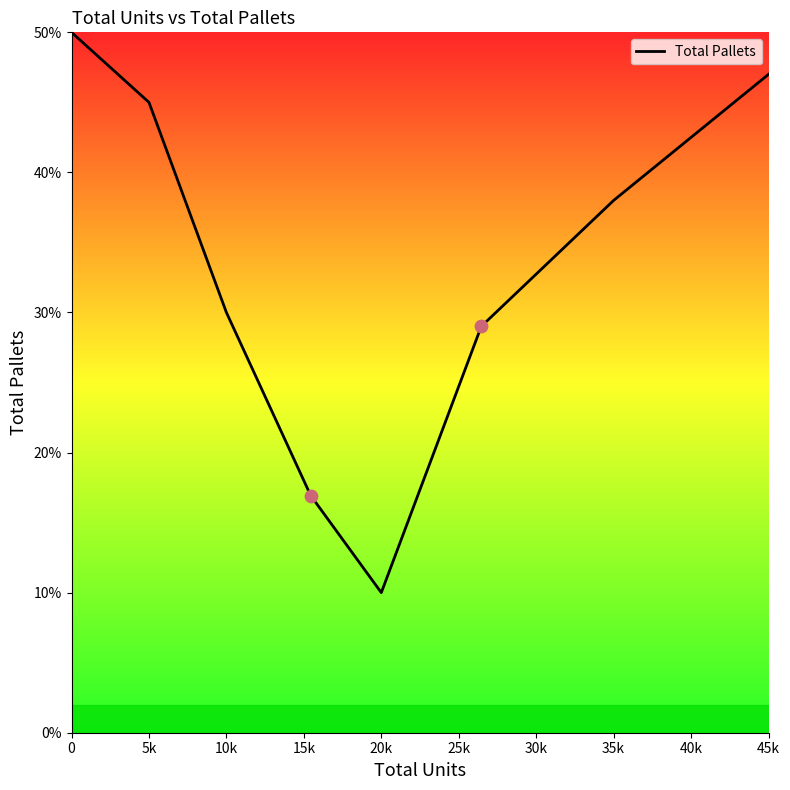

Is it true that Total Pallets equals 10.0 at 20k?

True